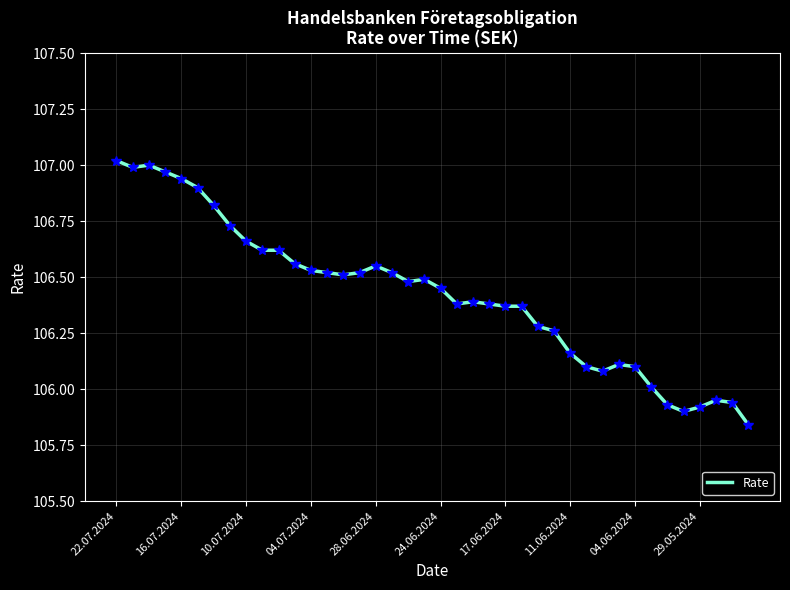

What is the maximum value shown in the chart?

107.0